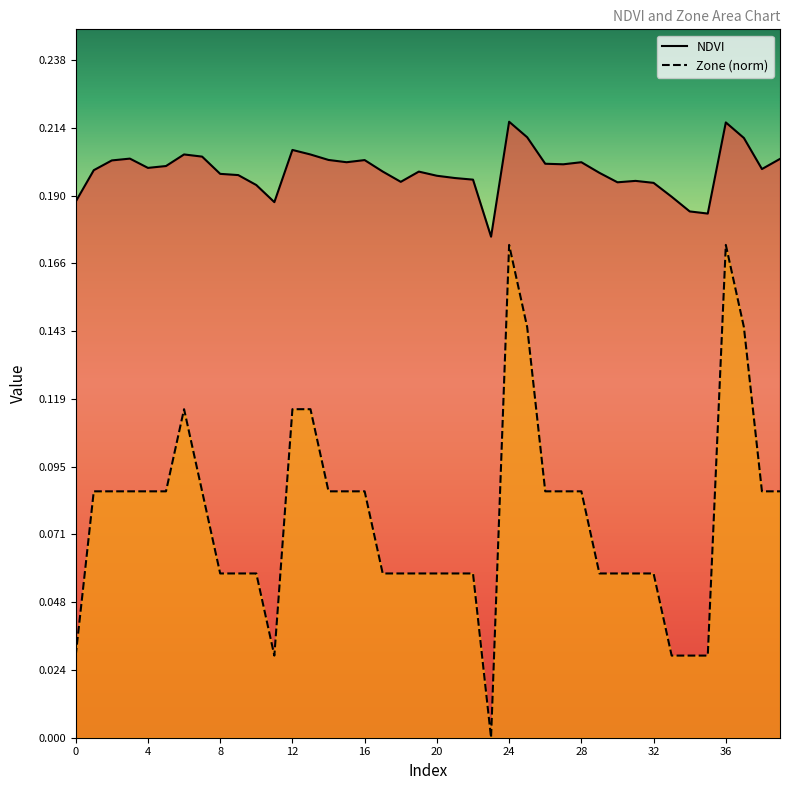

What is the total value across all series at 39?

0.3